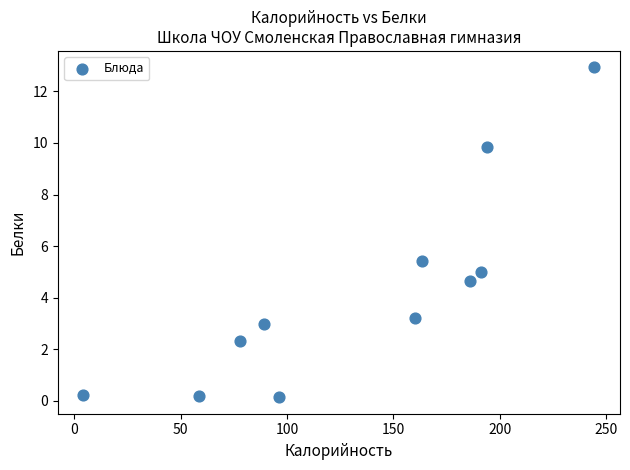

What Y value in the scatter plot is closest to 6?

5.4